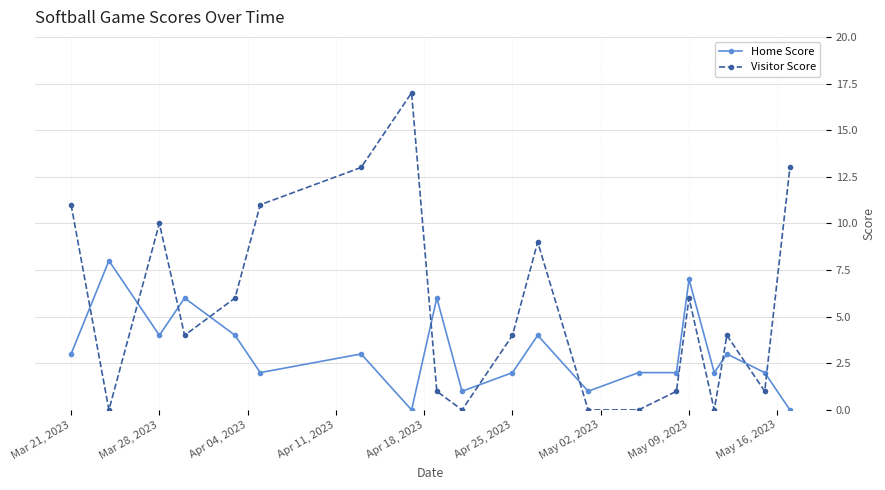

Reading left to right, transcribe all the data shown in this chart.

Home Score: 3	8	4	6	4	2	3	0	6	1	2	4	1	2	2	7	2	3	2	0
Visitor Score: 11	0	10	4	6	11	13	17	1	0	4	9	0	0	1	6	0	4	1	13